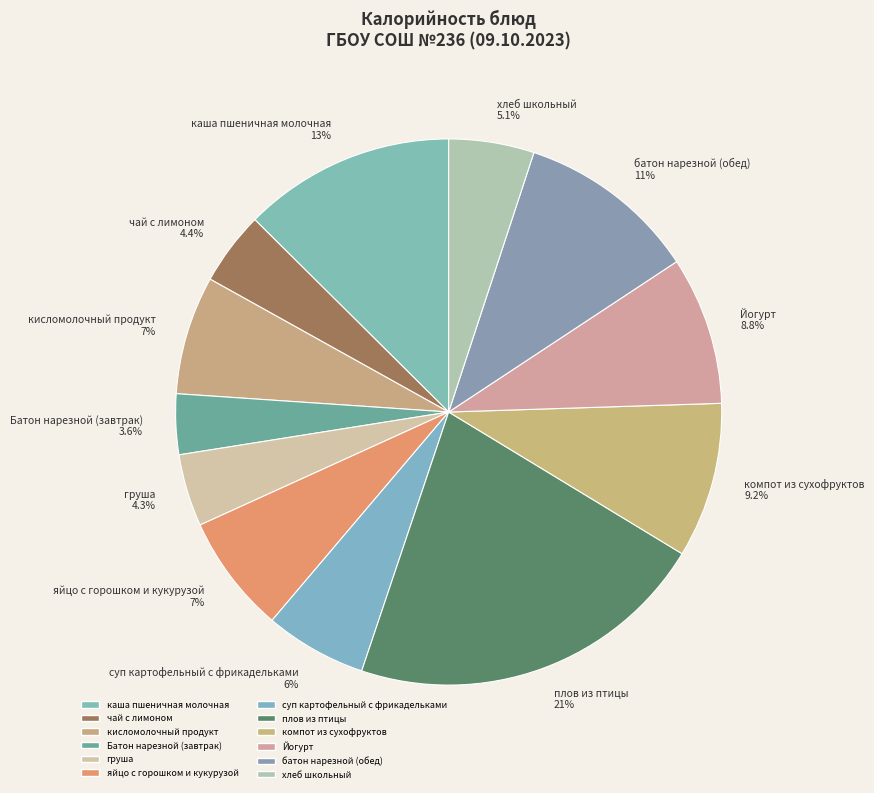

Combined, do хлеб школьный 5.1% and Йогурт 8.8% account for over 50%?

No